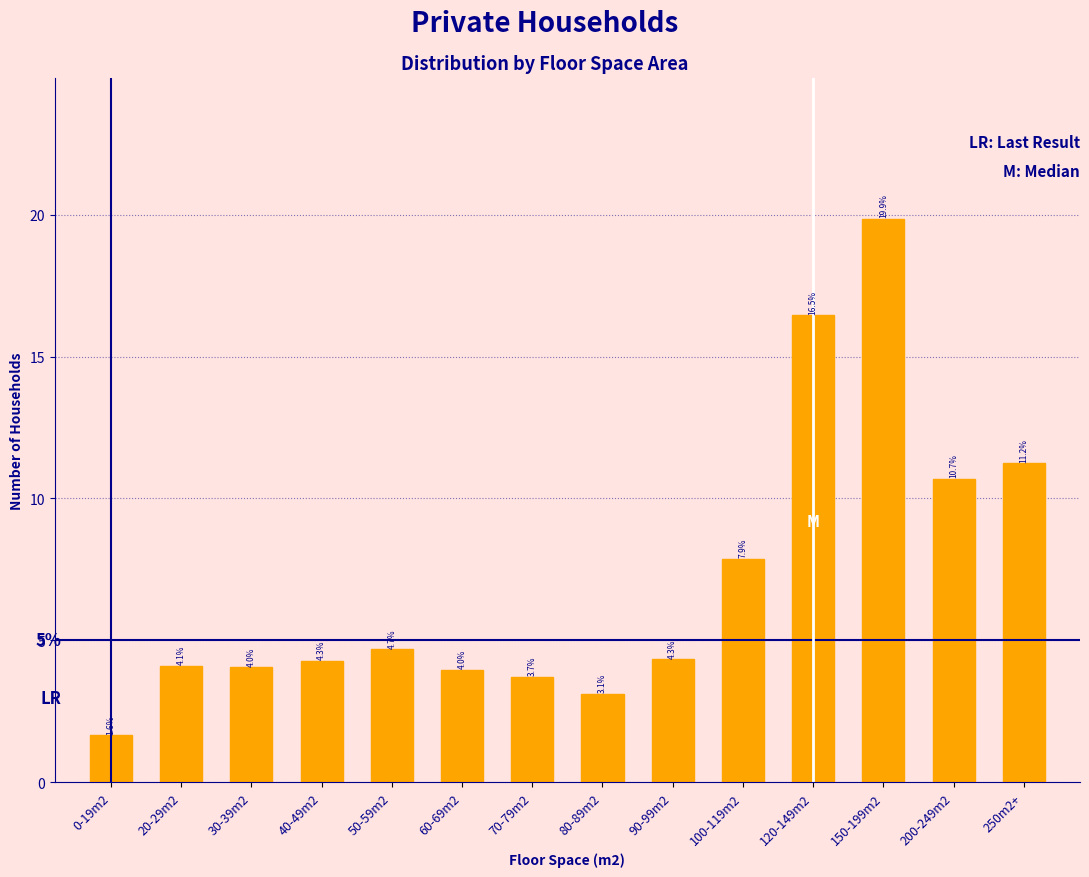

Reading right to left, what are all the values shown in this chart?

250m2+=11.2	200-249m2=10.7	150-199m2=19.9	120-149m2=16.5	100-119m2=7.9	90-99m2=4.3	80-89m2=3.1	70-79m2=3.7	60-69m2=4.0	50-59m2=4.7	40-49m2=4.3	30-39m2=4.0	20-29m2=4.1	0-19m2=1.6